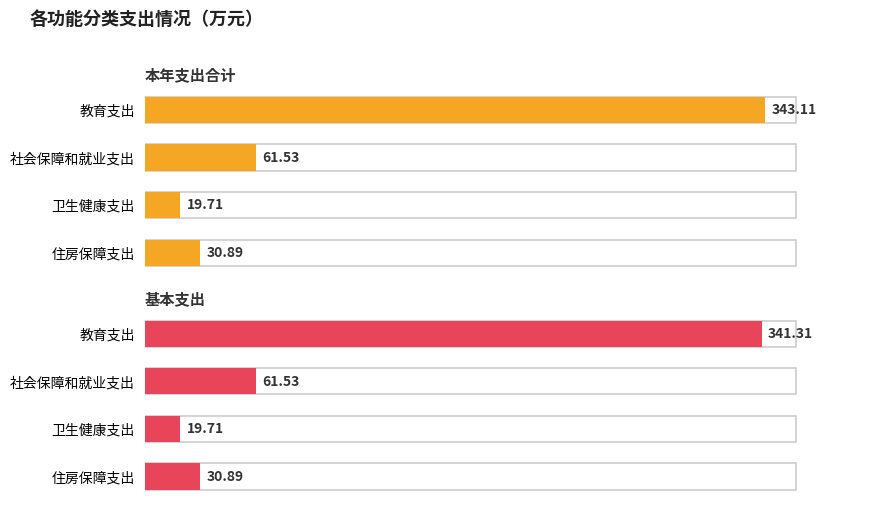

What is the smallest value displayed?

19.7